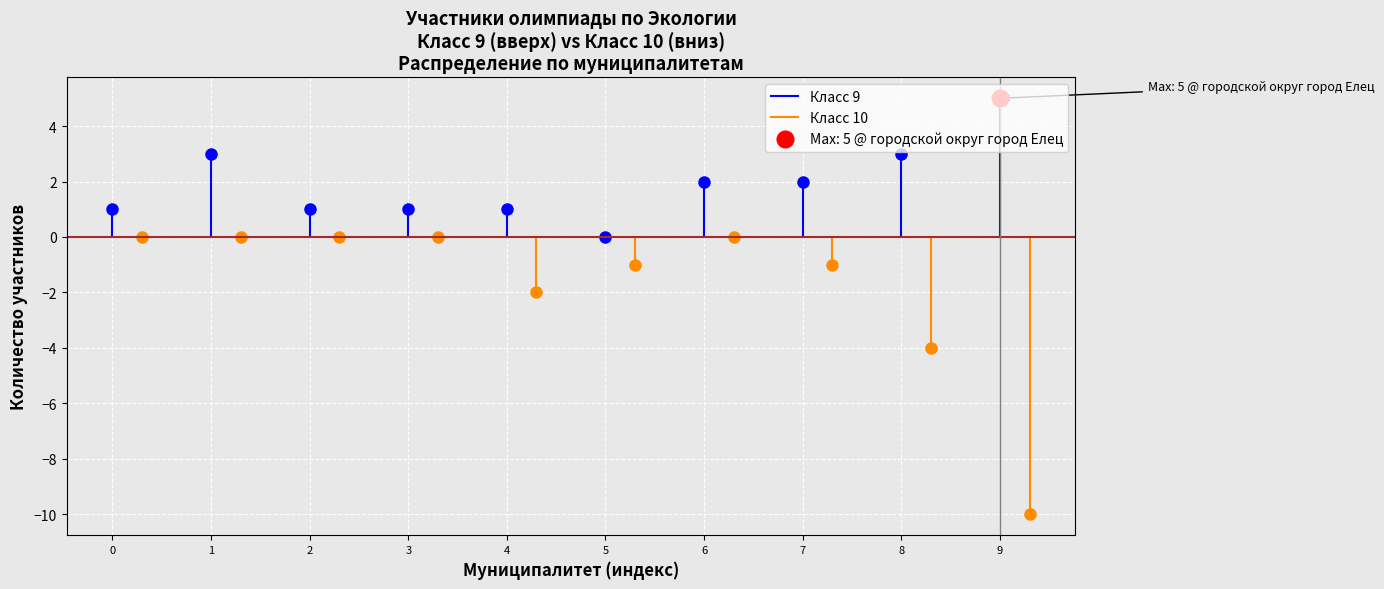

How many lines are shown in the chart?

2